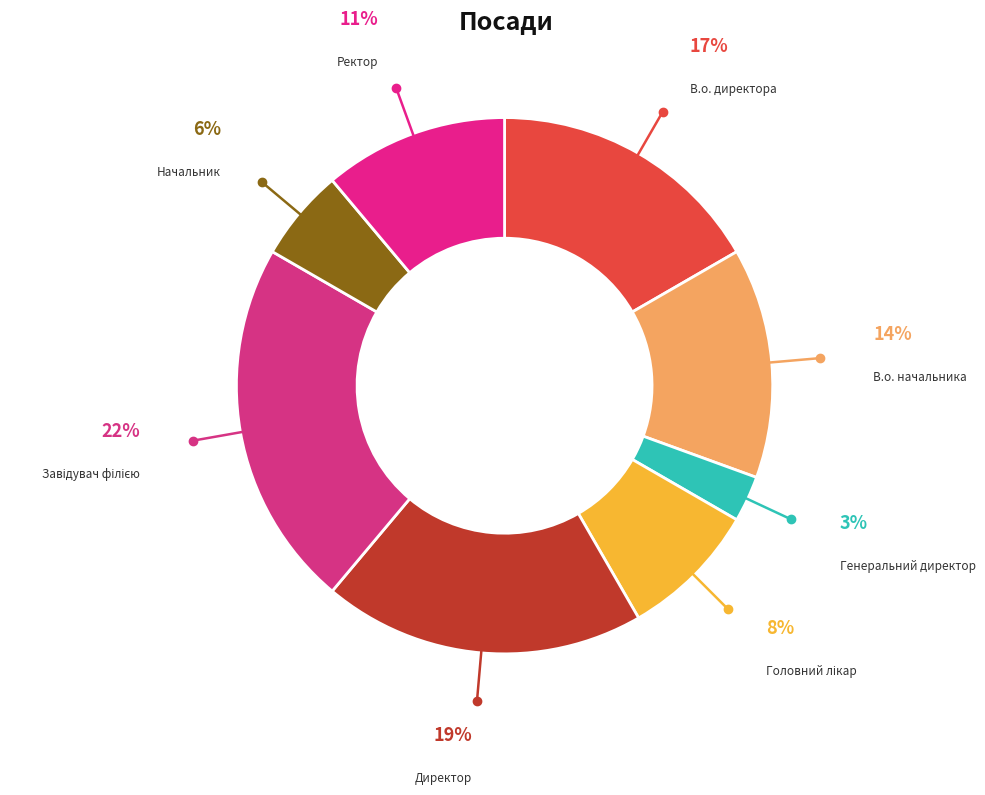

Count the number of slices in the pie.

8